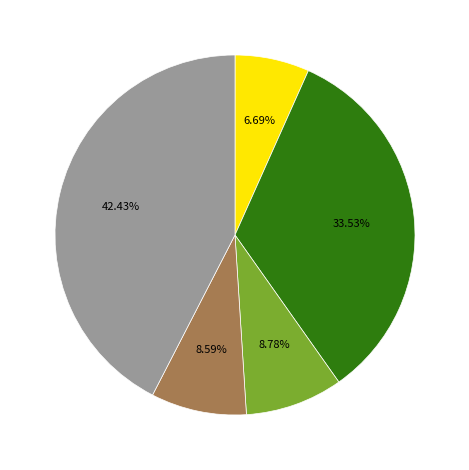

Is there any slice that represents more than half of the pie?

No